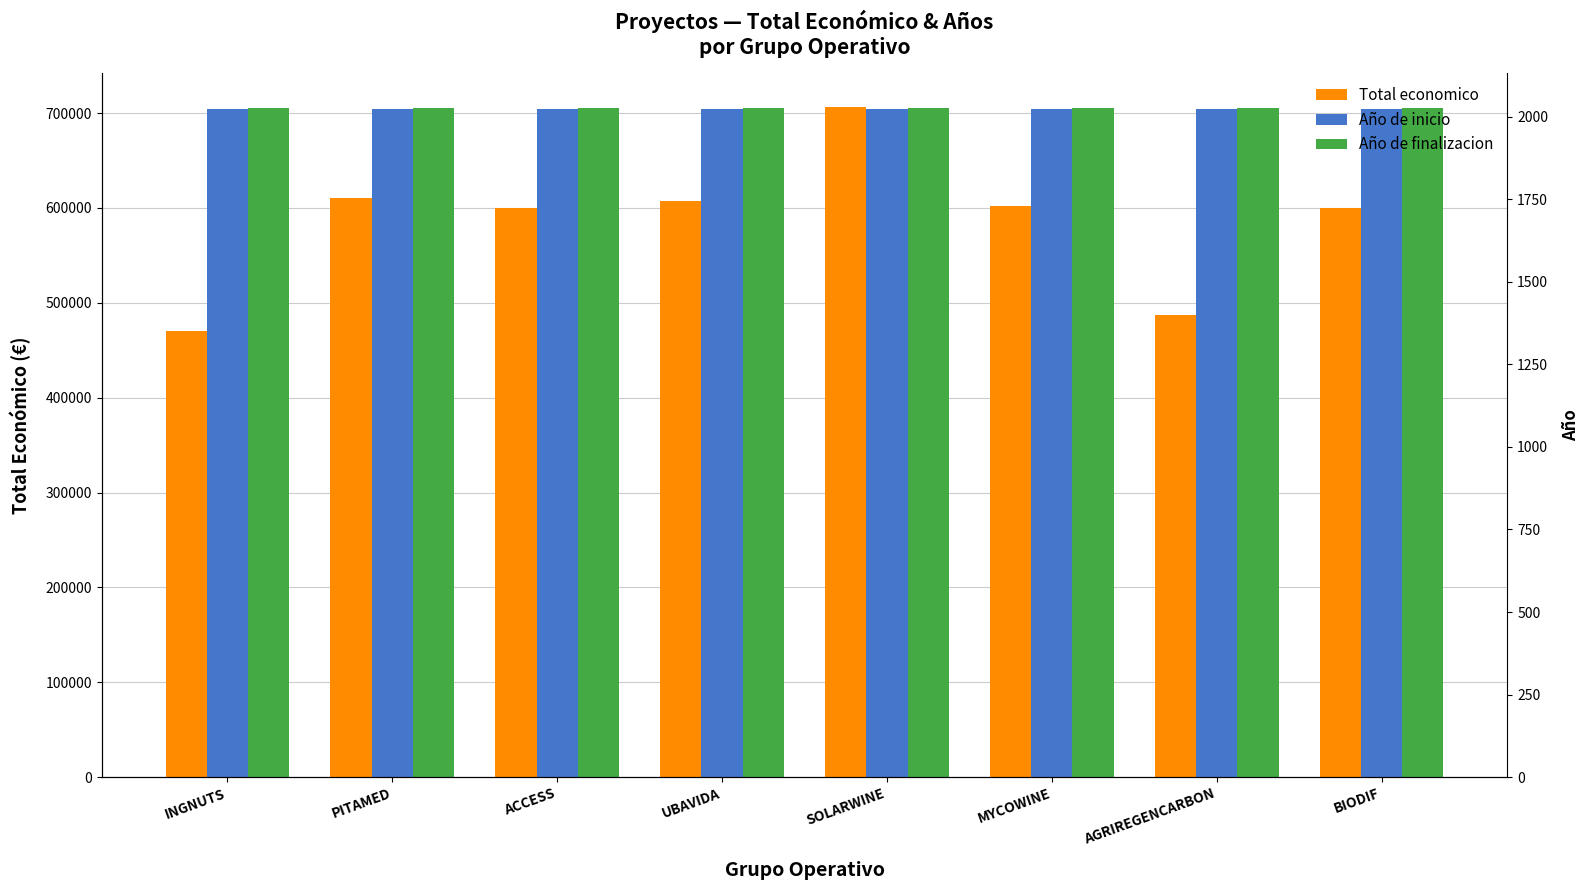

At which label does Año de inicio reach its minimum?

INGNUTS